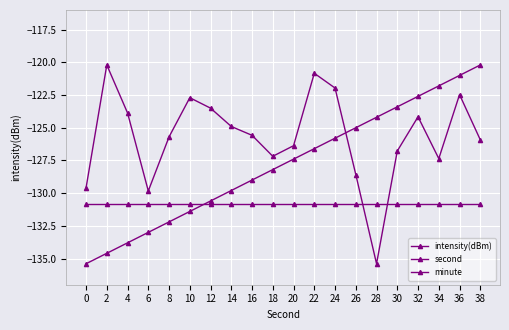

The second series shows -121.0 at 36. True or false?

True